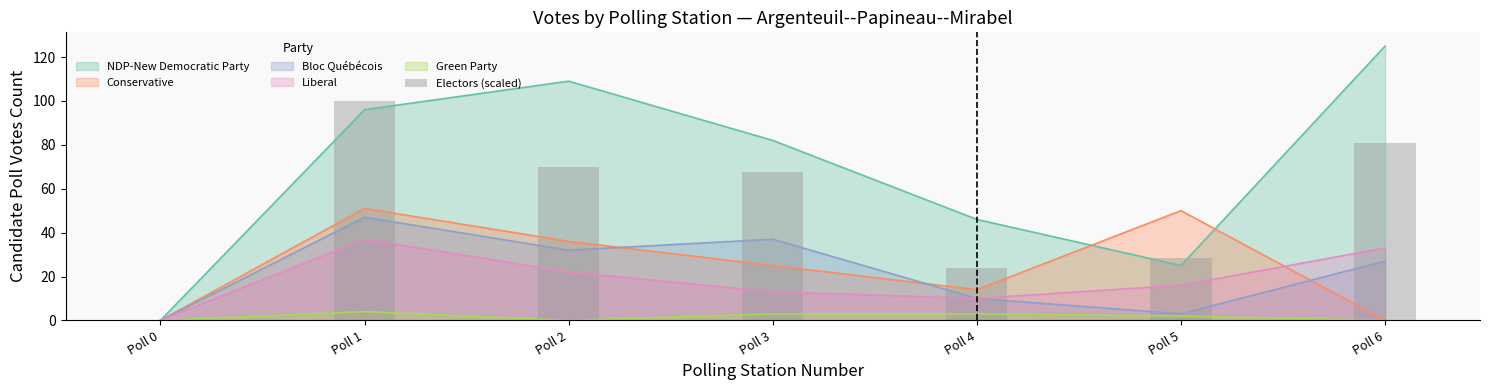

Where is the data nearest to the value 50?

Poll 3